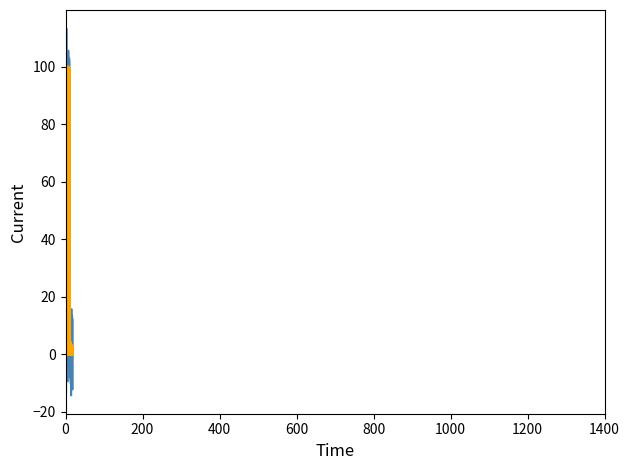

Does the chart have visible grid lines?

No